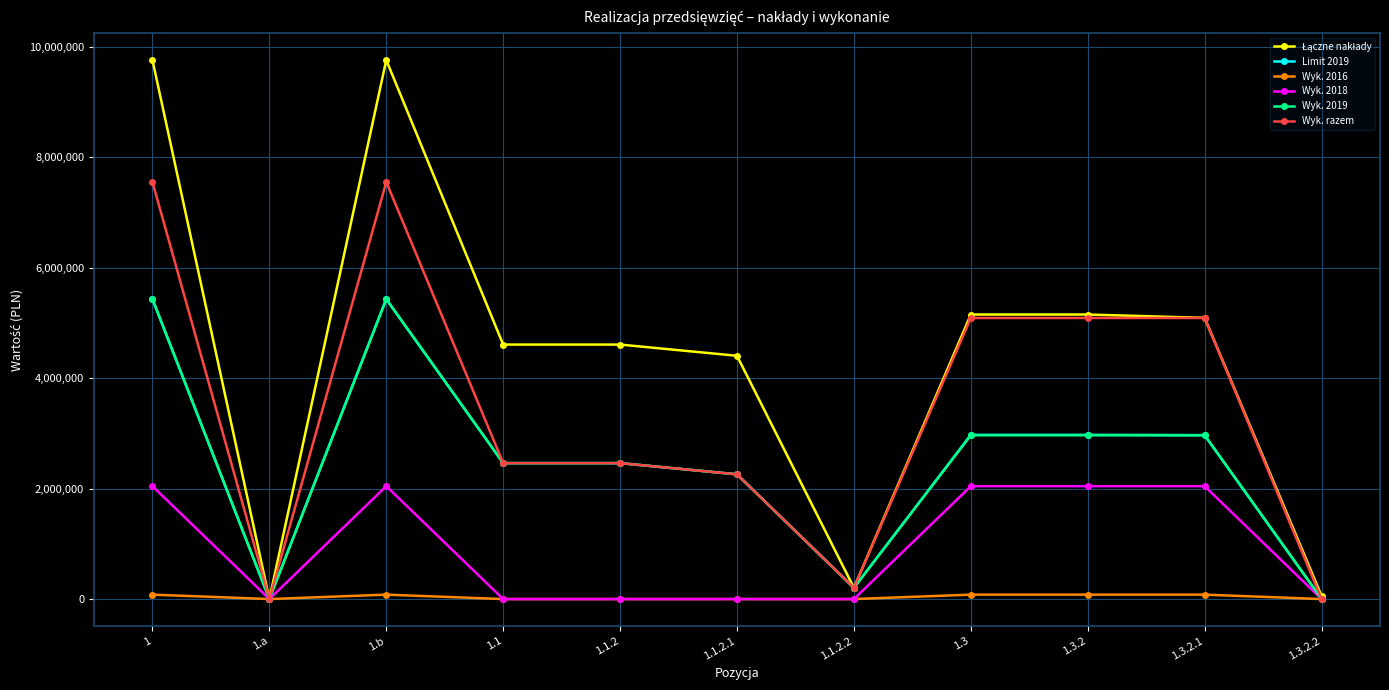

Is it true that Limit 2019 equals 5000.0 at 1.3.2.2?

True